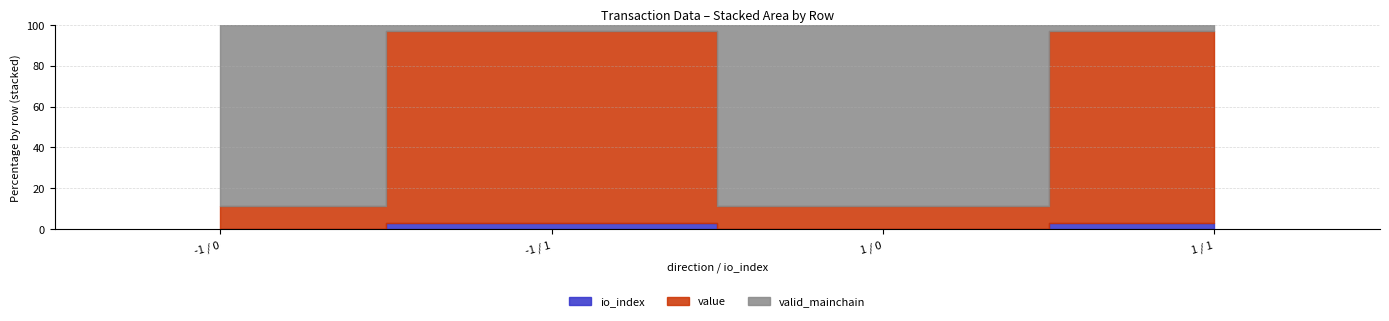

Which series has the widest spread of values?

value